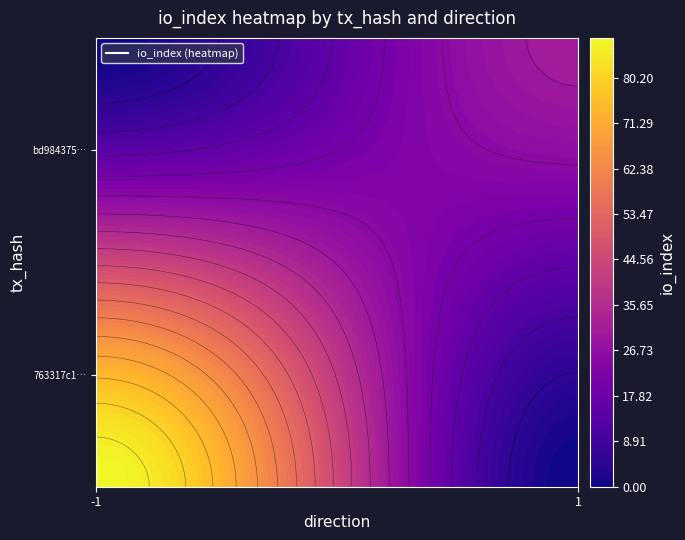

Count the 763317c1a50fee8a2017e9790e9fe463da15377 values in the range -1 to 88.

2